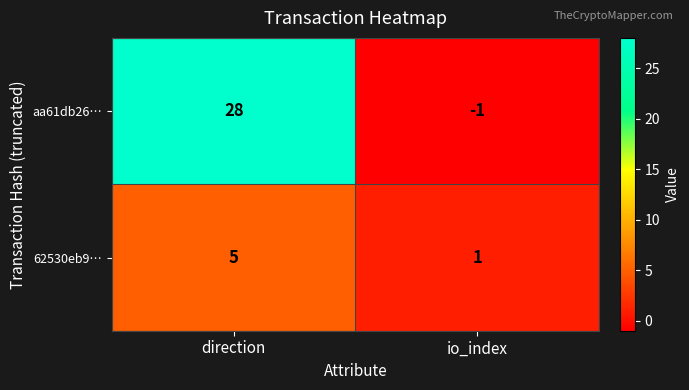

Reading right to left, what are all the values shown in this chart?

aa61db26…: io_index=-1	direction=28
62530eb9…: io_index=1	direction=5